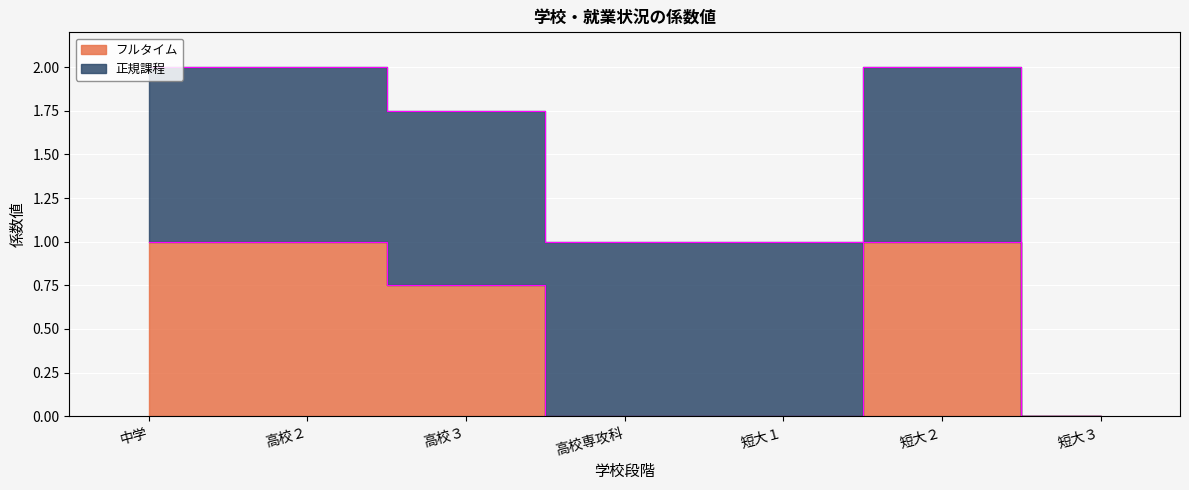

What is the label of the 5th point from the right?

高校３